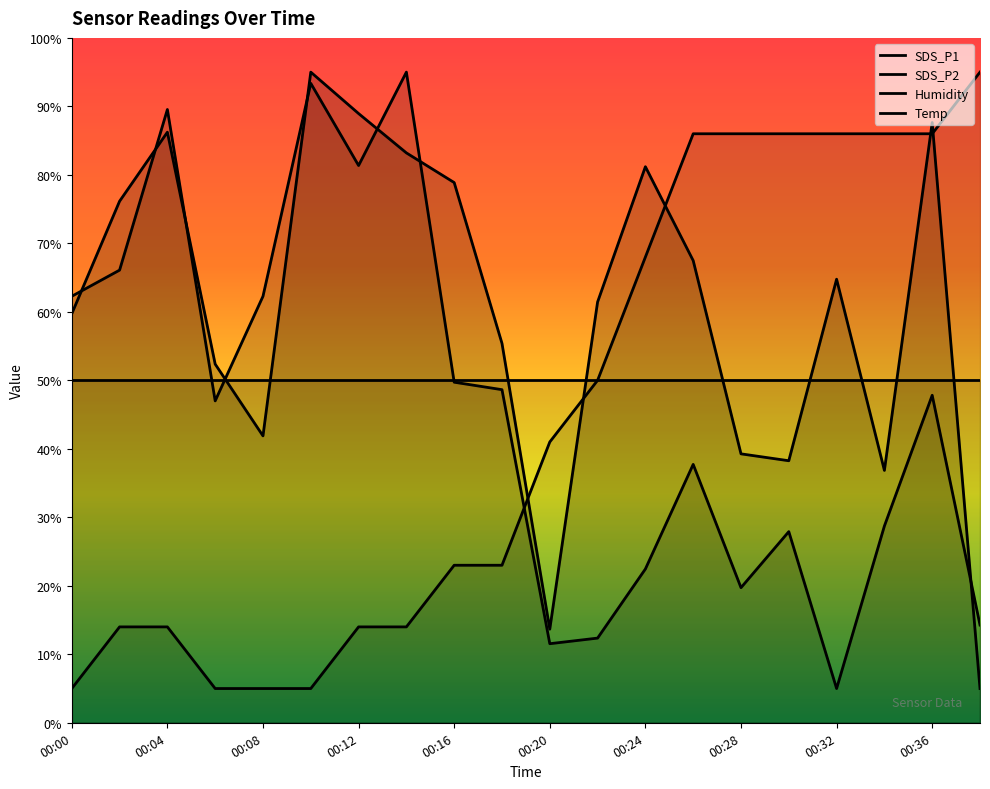

Reading left to right, list all the values displayed in this chart.

SDS_P1: 59.7	76.2	86.2	52.4	41.9	95.0	89.0	83.2	78.9	55.4	13.7	61.4	81.2	67.5	39.3	38.3	64.8	36.8	87.6	5.0
SDS_P2: 62.3	66.1	89.5	47.0	62.3	93.4	81.4	95.0	49.7	48.6	11.5	12.4	22.5	37.7	19.7	27.9	5.0	28.7	47.8	14.3
Temp: 5.0	14.0	14.0	5.0	5.0	5.0	14.0	14.0	23.0	23.0	41.0	50.0	68.0	86.0	86.0	86.0	86.0	86.0	86.0	95.0